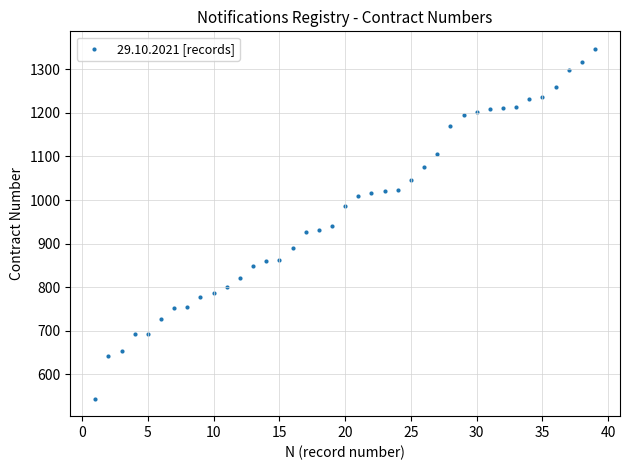

What is the range of X values (max minus min)?

38